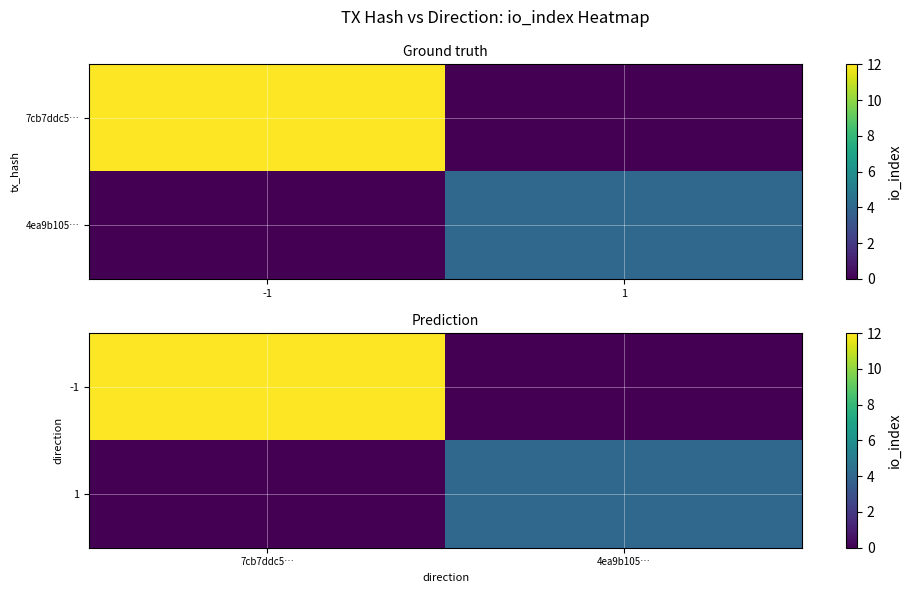

Which series has the largest total across all categories?

-1